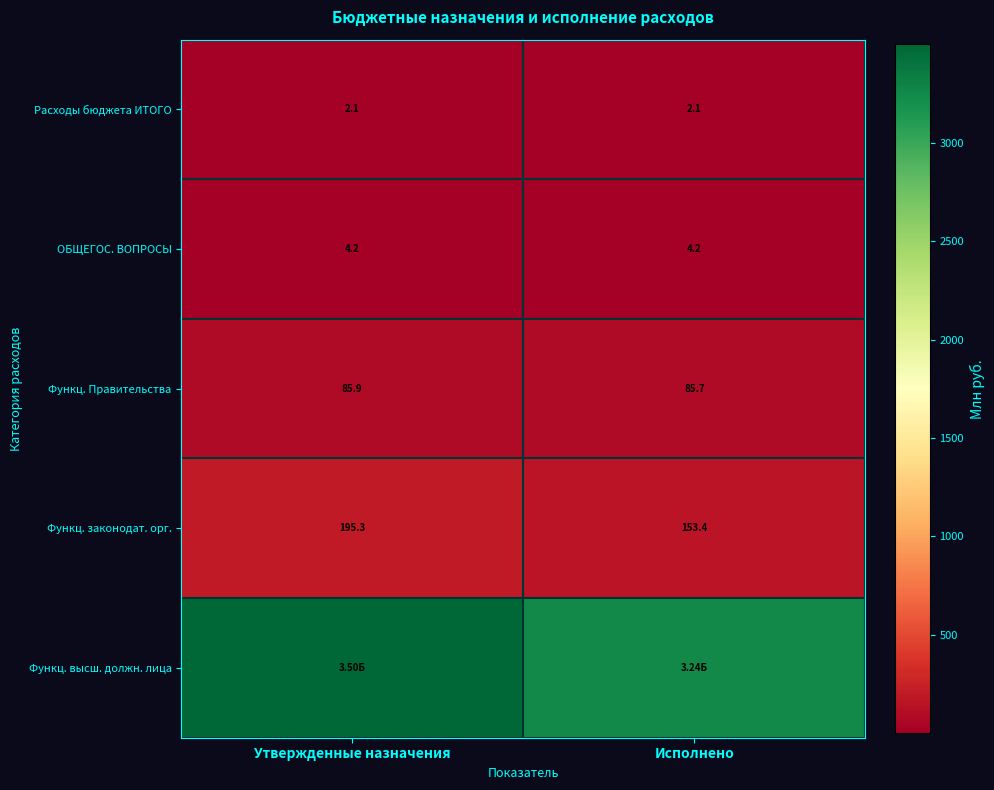

How many series are shown in this chart?

5